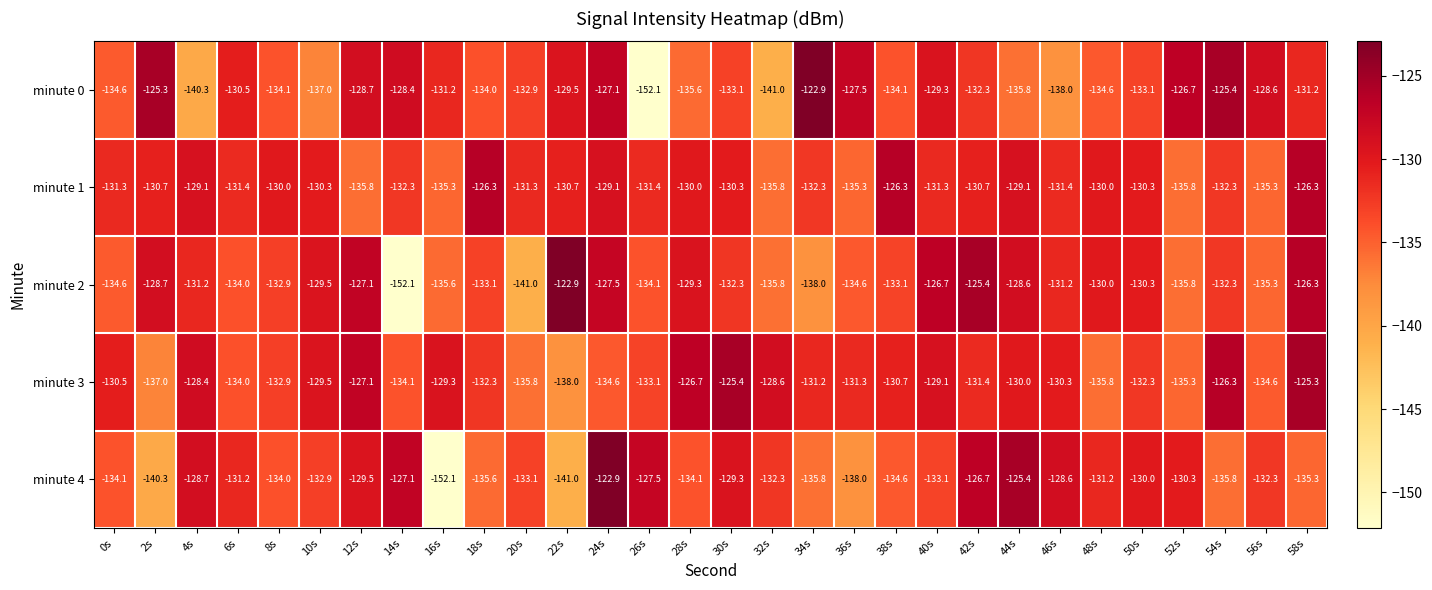

The minute 0 series shows -152.1 at 26s. True or false?

True